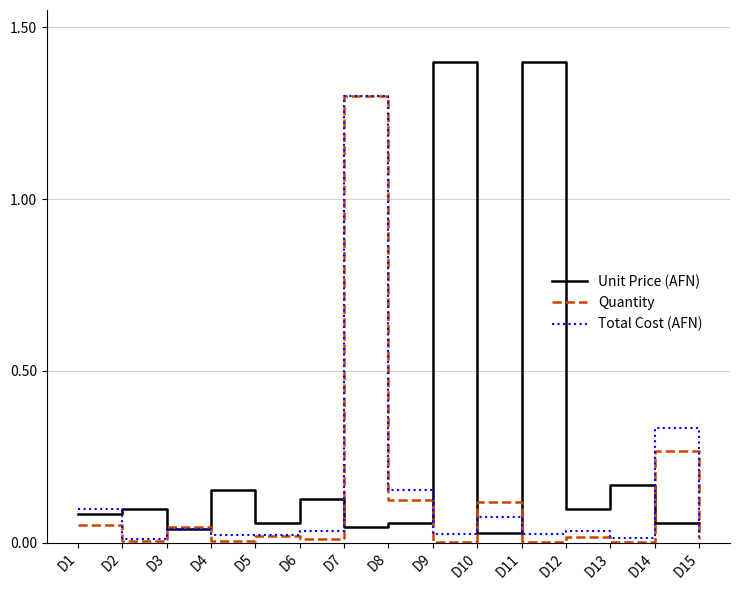

Which category has the highest value in the Quantity series?

D7